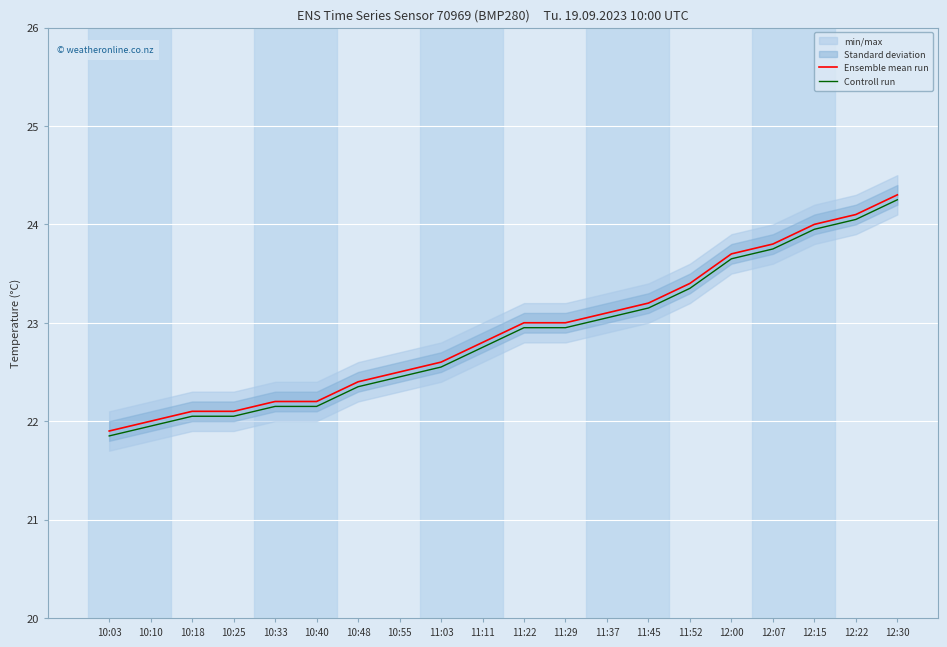

At which label does Controll run reach its peak?

12:30